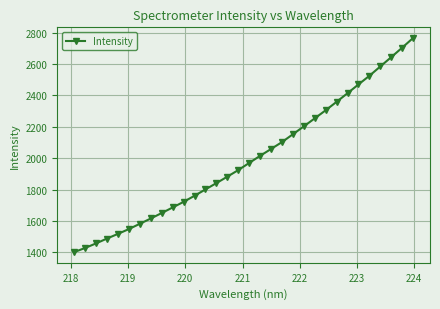

Reading left to right, list all the values displayed in this chart.

1402.5	1429.0	1458.0	1489.0	1518.6	1549.3	1582.8	1616.5	1651.3	1686.7	1722.5	1761.2	1801.6	1841.8	1882.8	1924.6	1970.1	2015.4	2058.9	2102.8	2152.8	2202.8	2254.0	2305.3	2359.2	2413.9	2469.7	2524.7	2584.0	2643.3	2703.5	2765.1